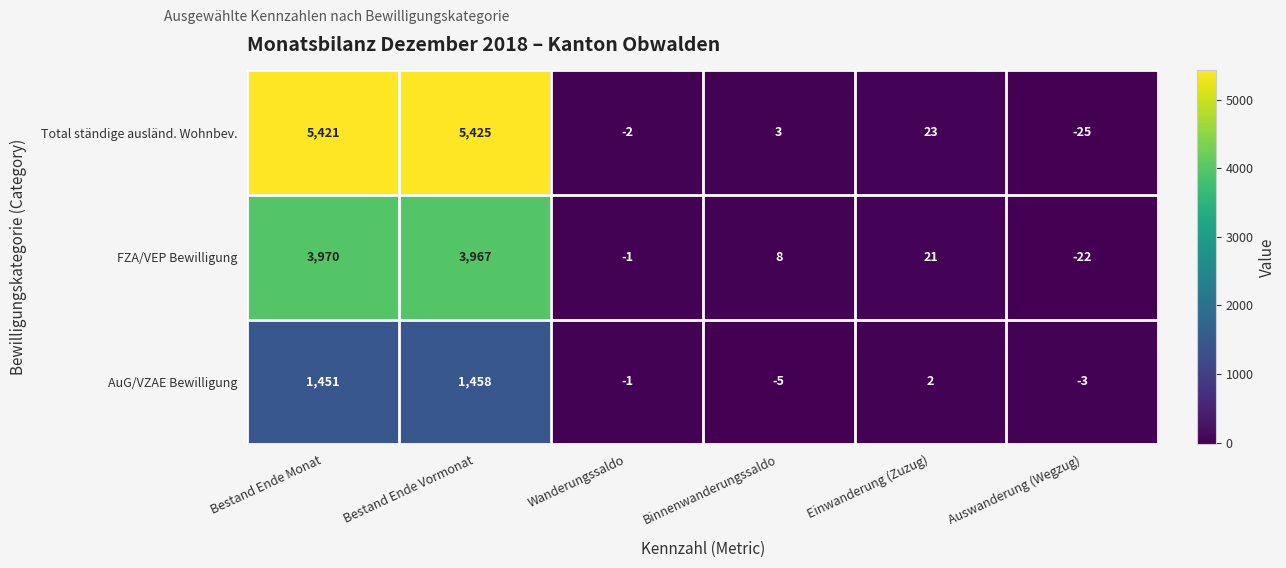

Which label corresponds to the smallest value in the chart?

Auswanderung (Wegzug)